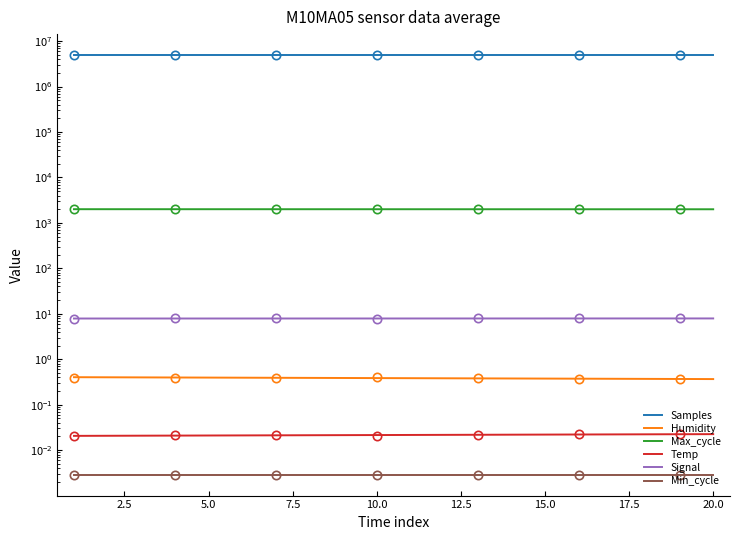

How many distinct data groups are displayed?

6